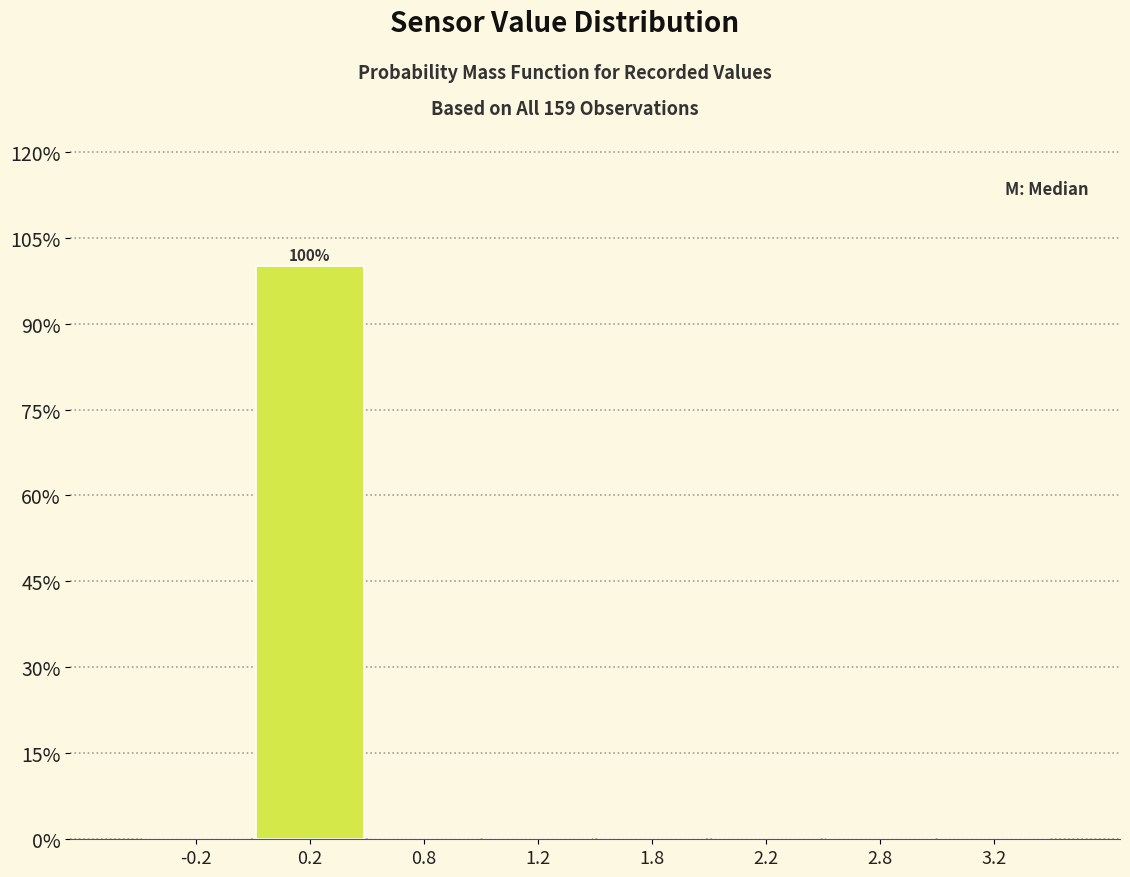

Reading left to right, extract all data points from this chart.

-0.2=0	0.2=100	0.8=0	1.2=0	1.8=0	2.2=0	2.8=0	3.2=0